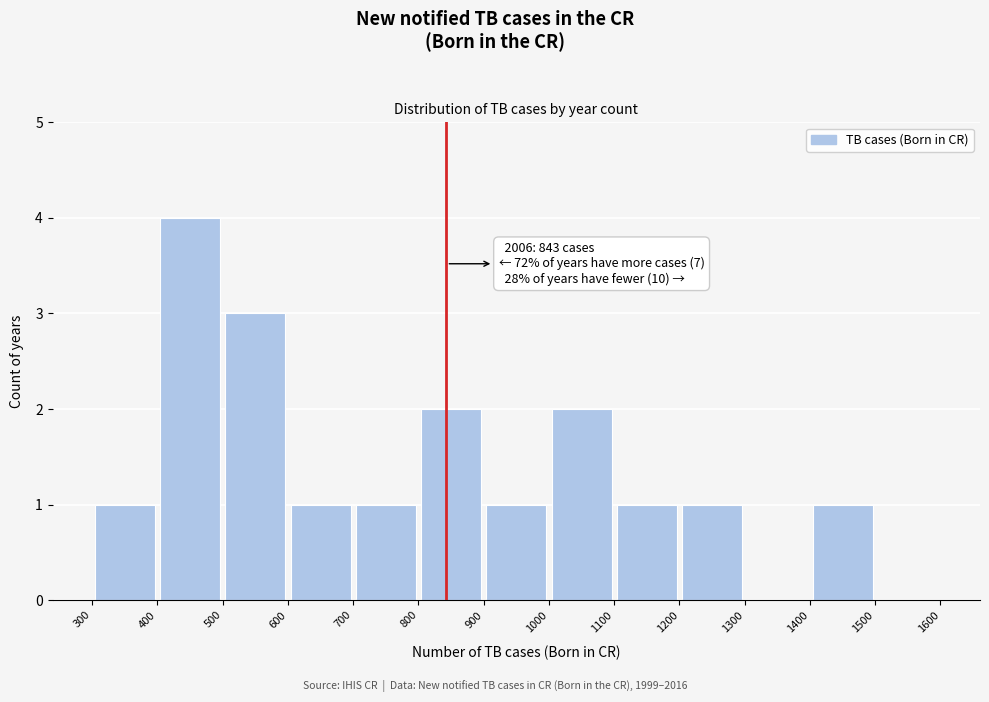

Over which range of the x-axis is the bar tallest?

400 to 500